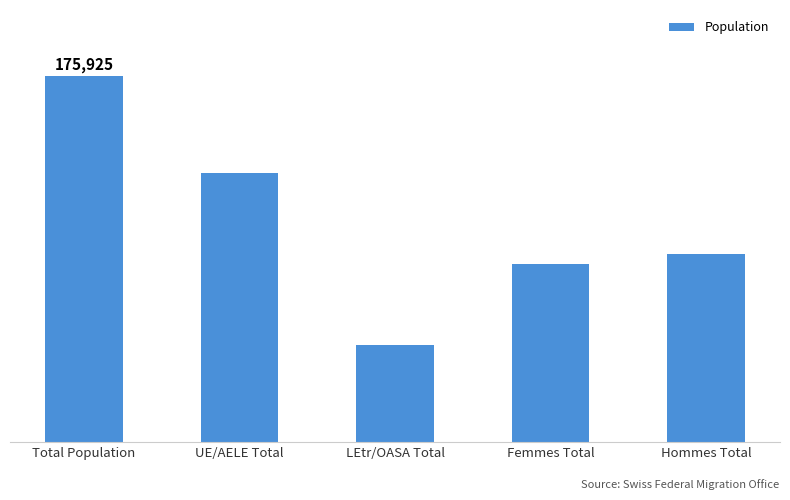

At which category does the chart reach its peak across all series?

Total Population